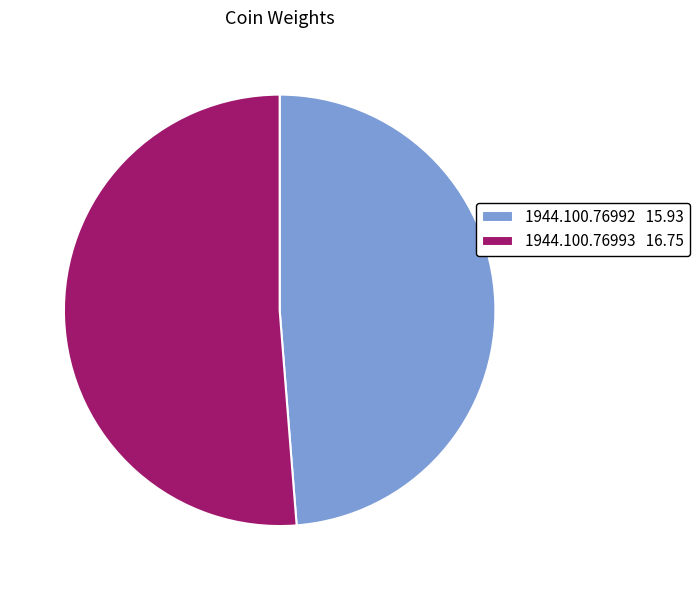

Do 1944.100.76993 and 1944.100.76992 together represent more than half of the pie?

Yes